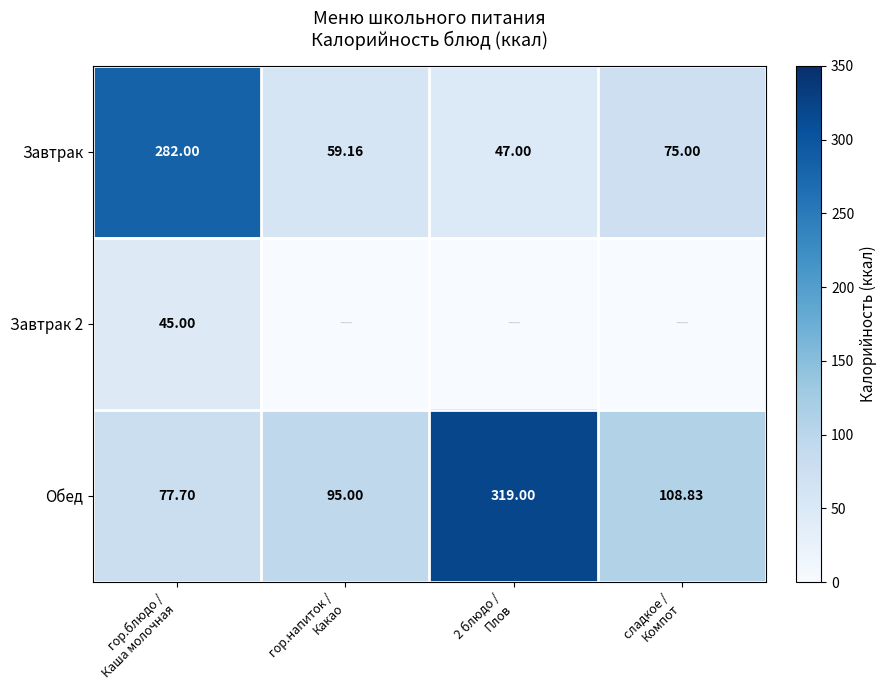

Which has a higher value, сладкое /
Компот or 2 блюдо /
Плов?

сладкое /
Компот